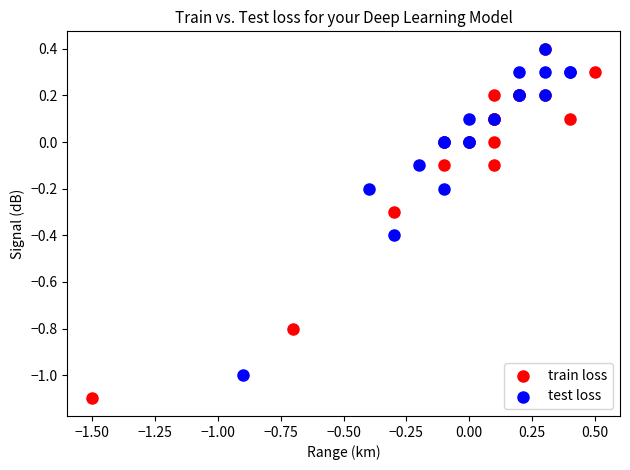

Which series reaches the minimum Y coordinate?

train loss